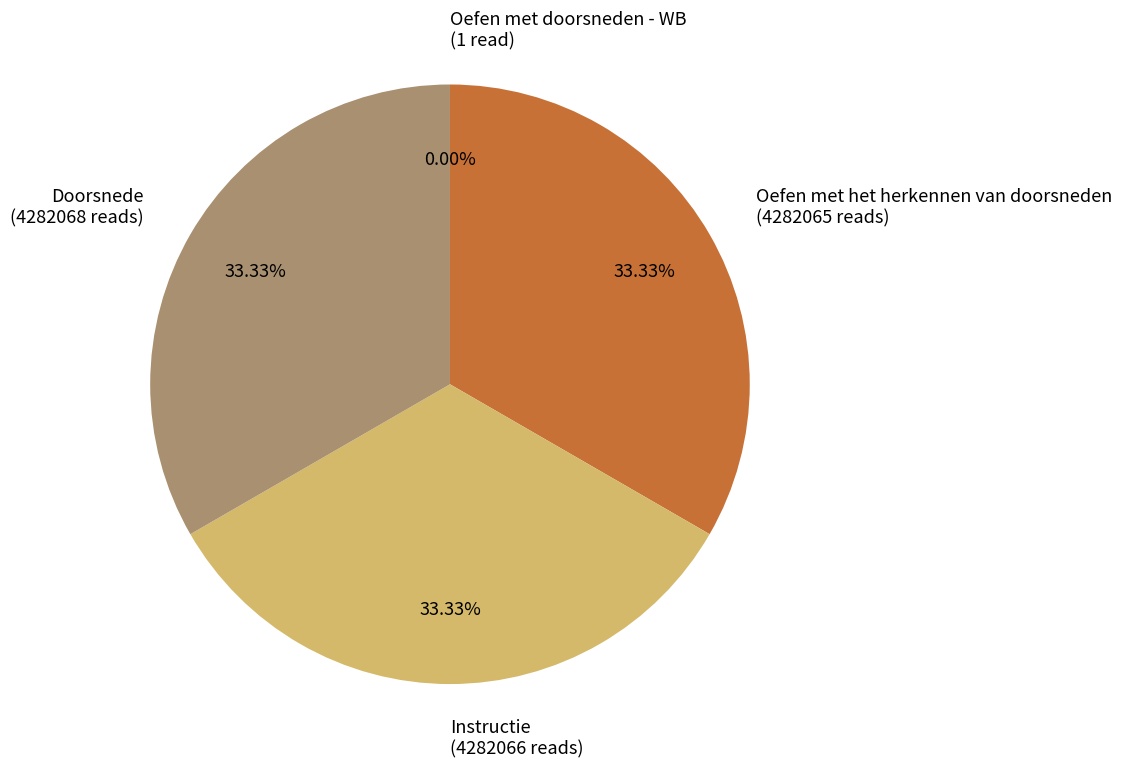

To the nearest percent, what is the average slice percentage?

25%